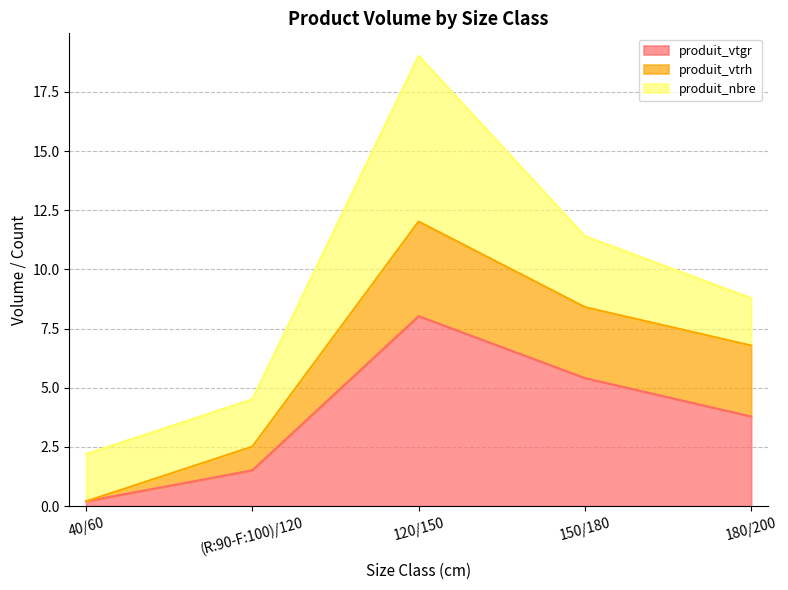

How many values in the produit_vtrh series exceed 6?

3